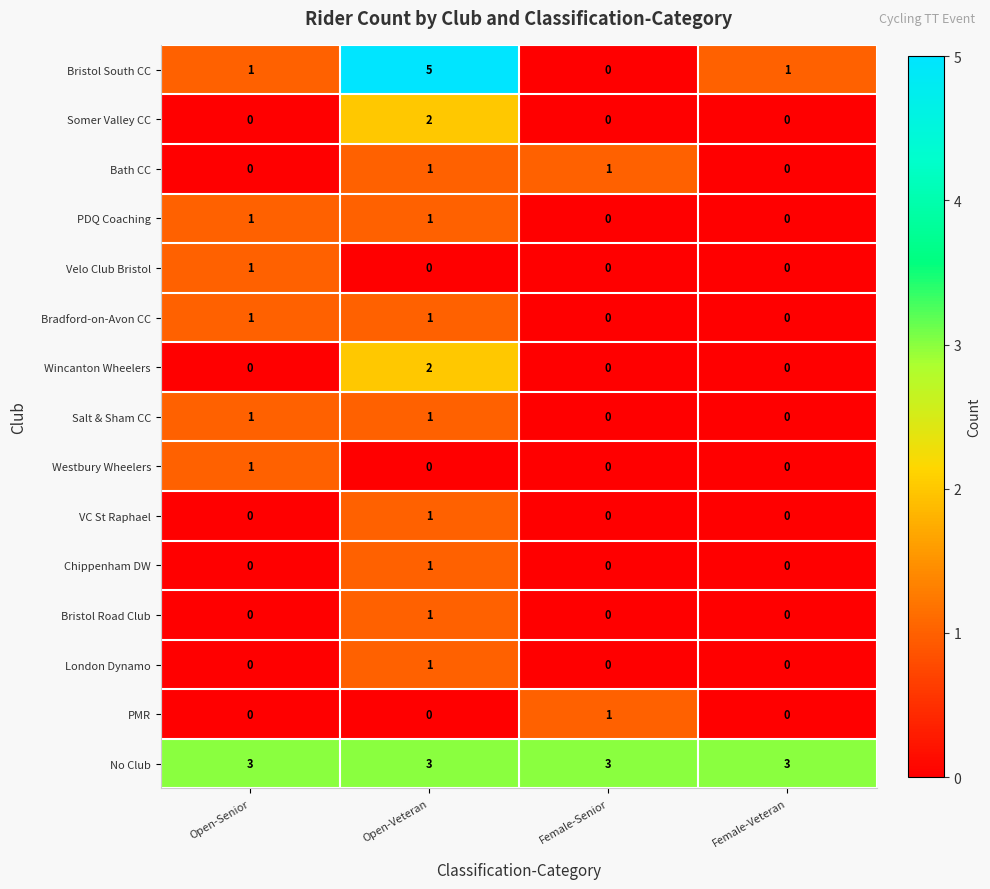

Which series has the largest total across all categories?

No Club